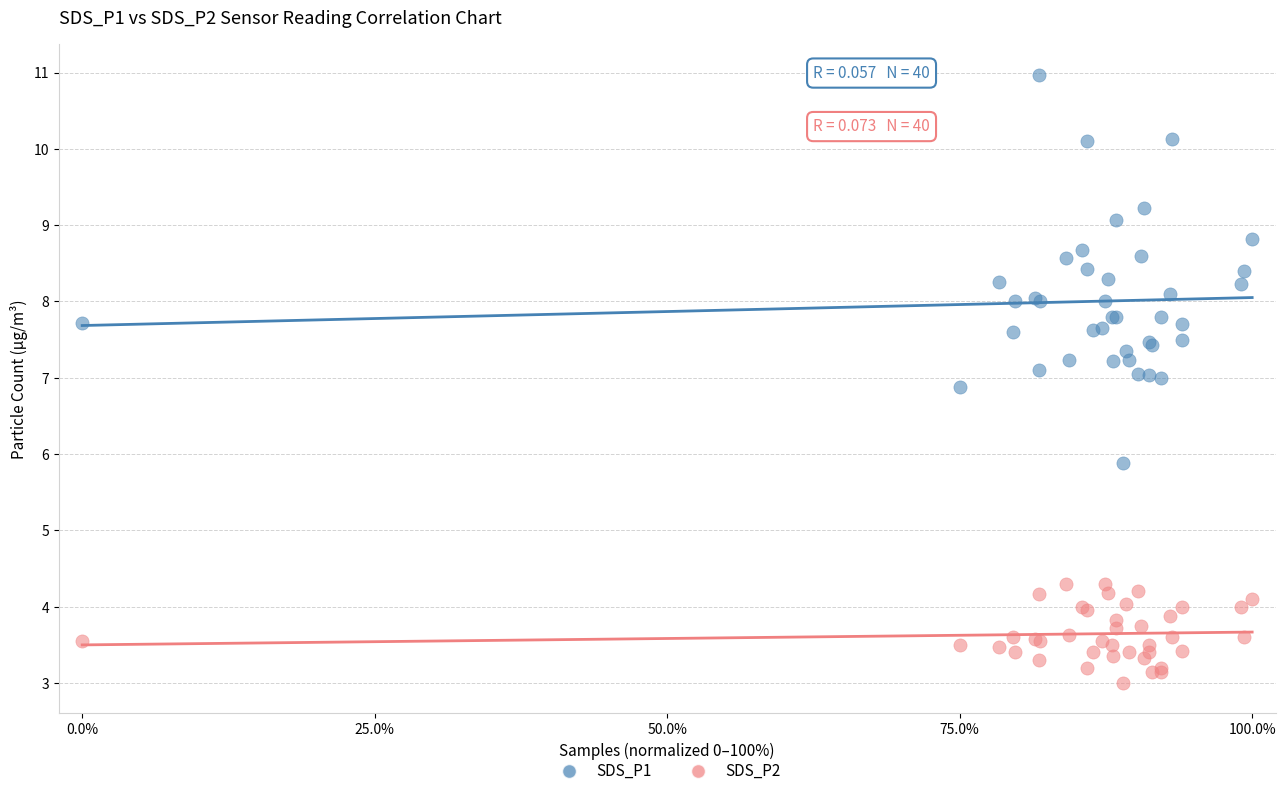

Across all series, what Y value is closest to 6?

5.9